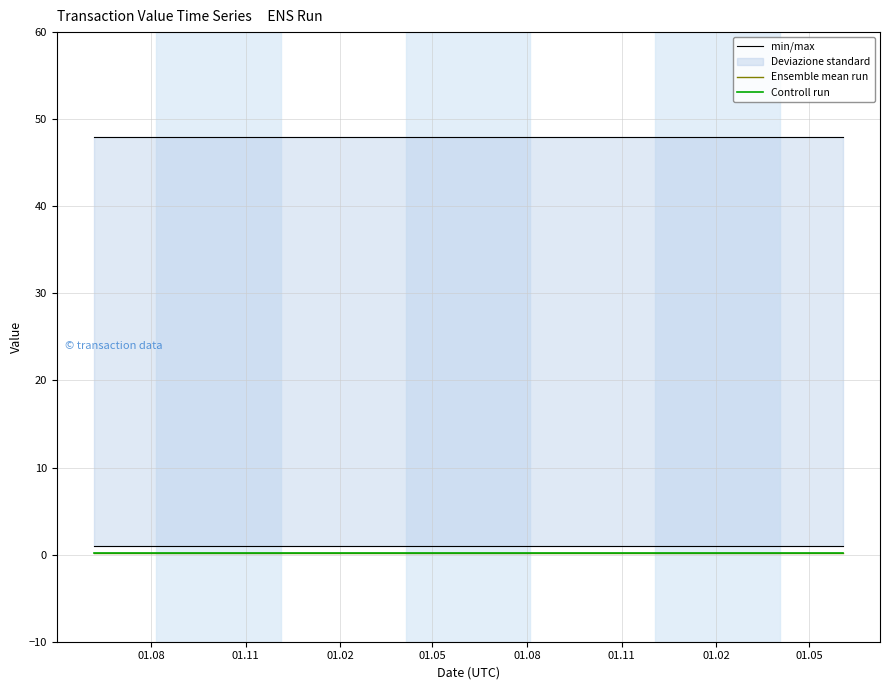

Which series has the largest total across all categories?

min/max